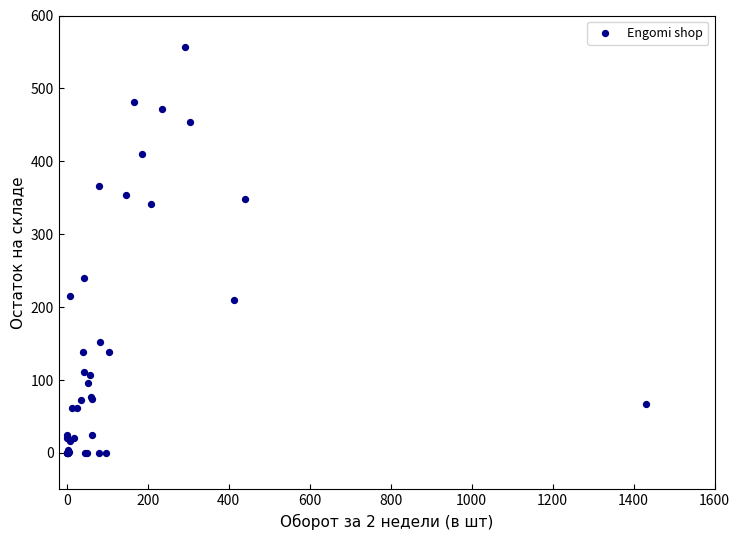

What Y value in the scatter plot is closest to 278?

240